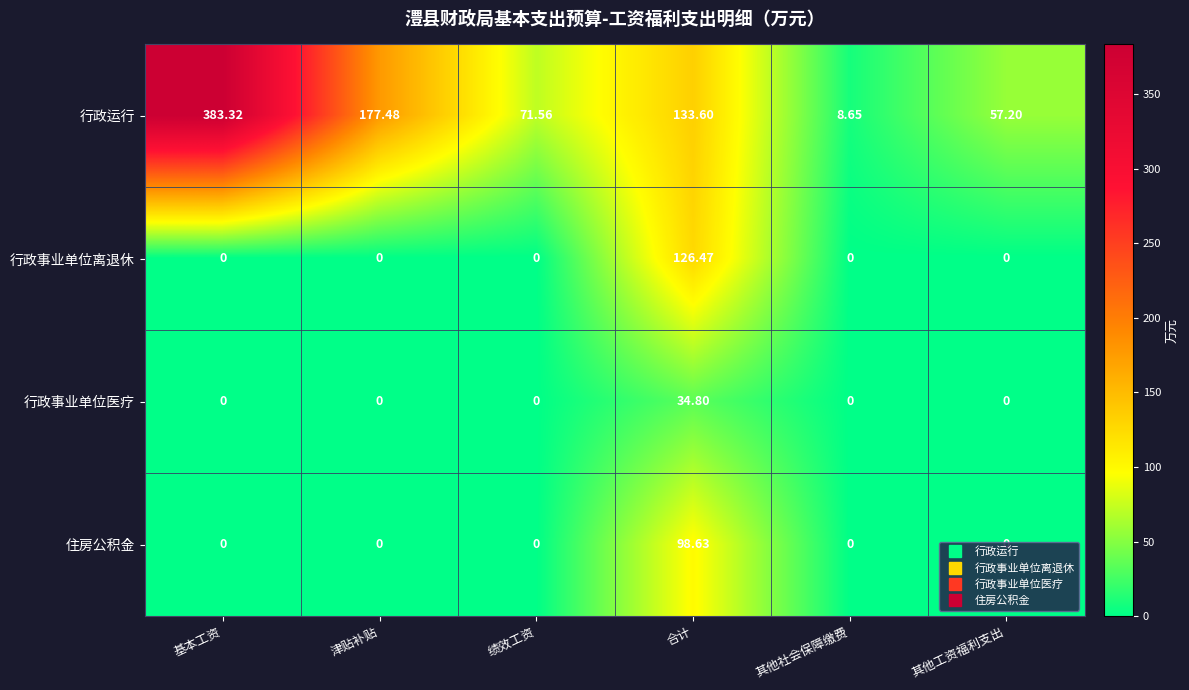

Rank the series by their maximum value, from highest to lowest.

行政运行, 行政事业单位离退休, 住房公积金, 行政事业单位医疗